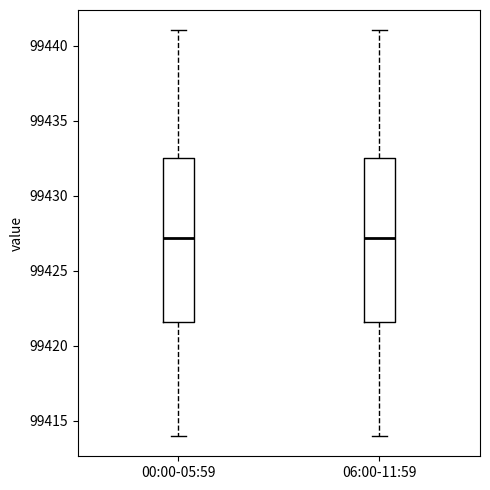

Where does the median line of the box for 06:00-11:59 sit on the y-axis? The values are not printed on the chart, so give them approximately, as read against the axis.

99427.0